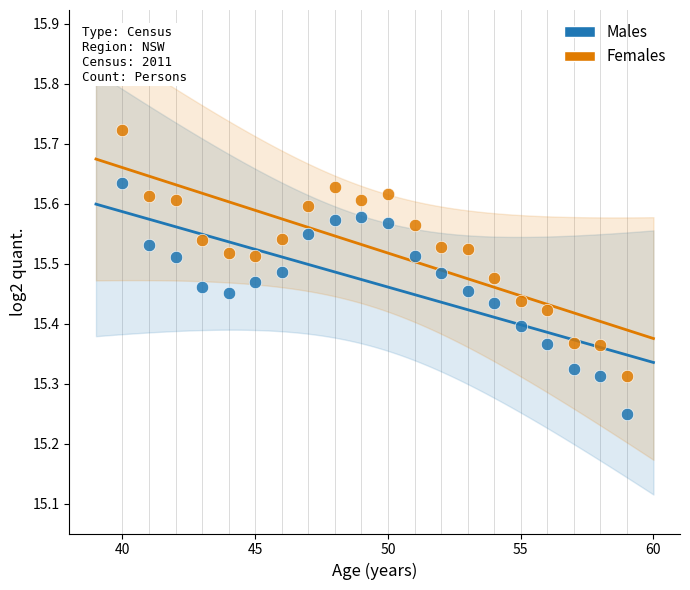

Which series reaches the maximum Y coordinate?

Females